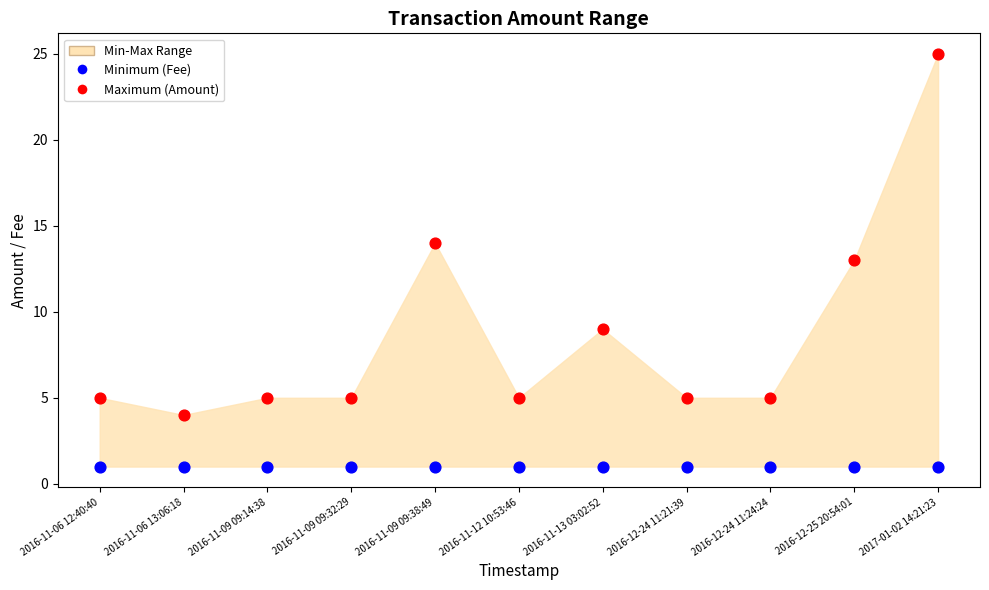

Which series contains the highest Y value?

Maximum (Amount)